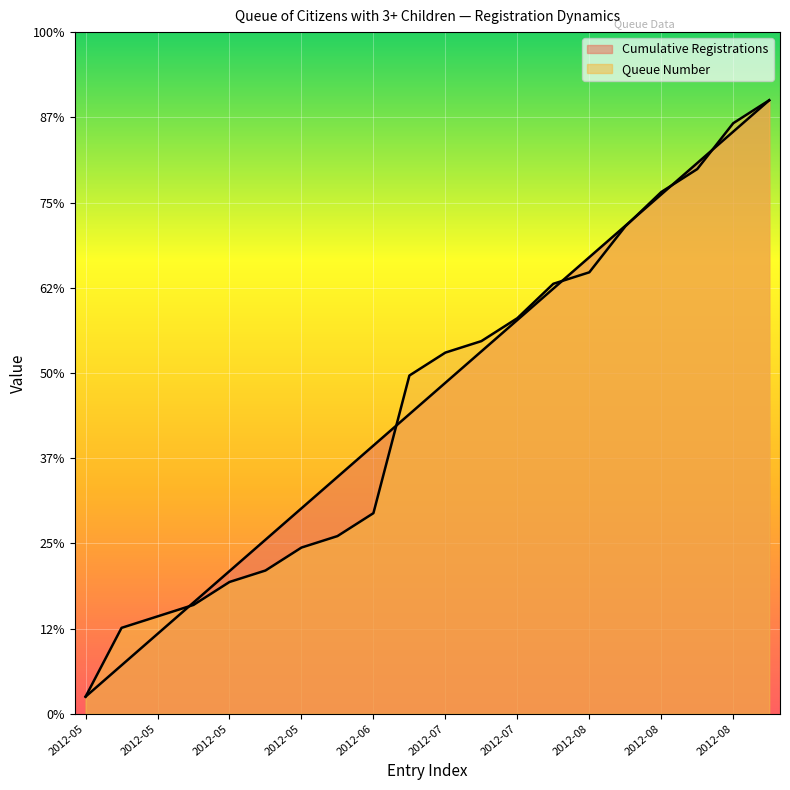

Where is Queue Number nearest to the value 185?

2012-06